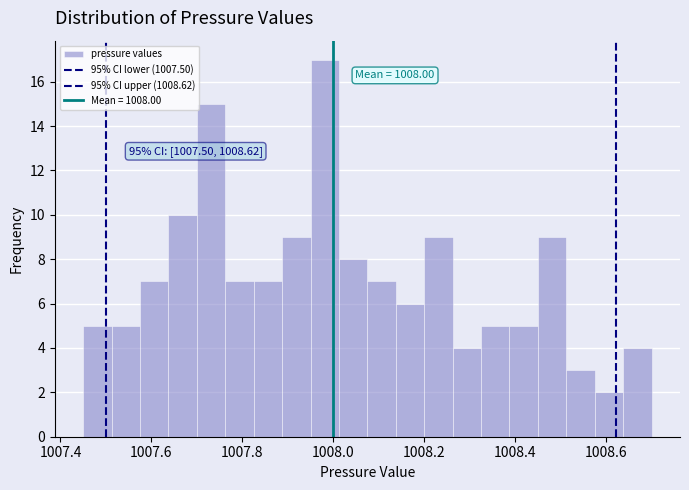

Read against the x-axis, roughly where is the centre of the tallest bar?

1007.98